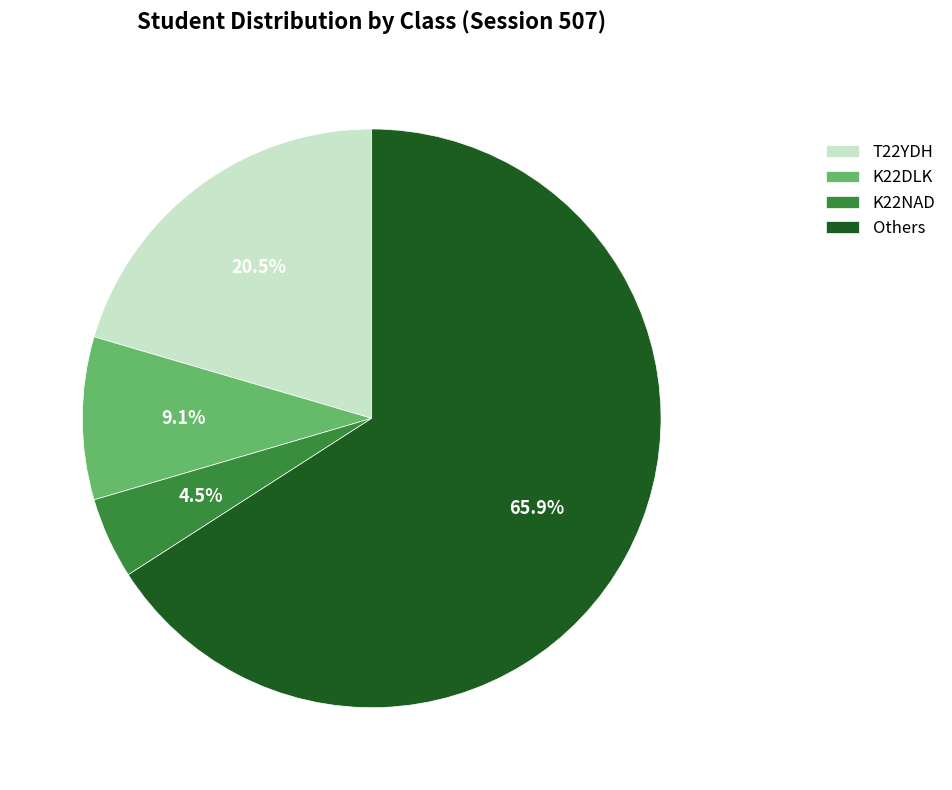

Between K22DLK and Others, which is larger?

Others